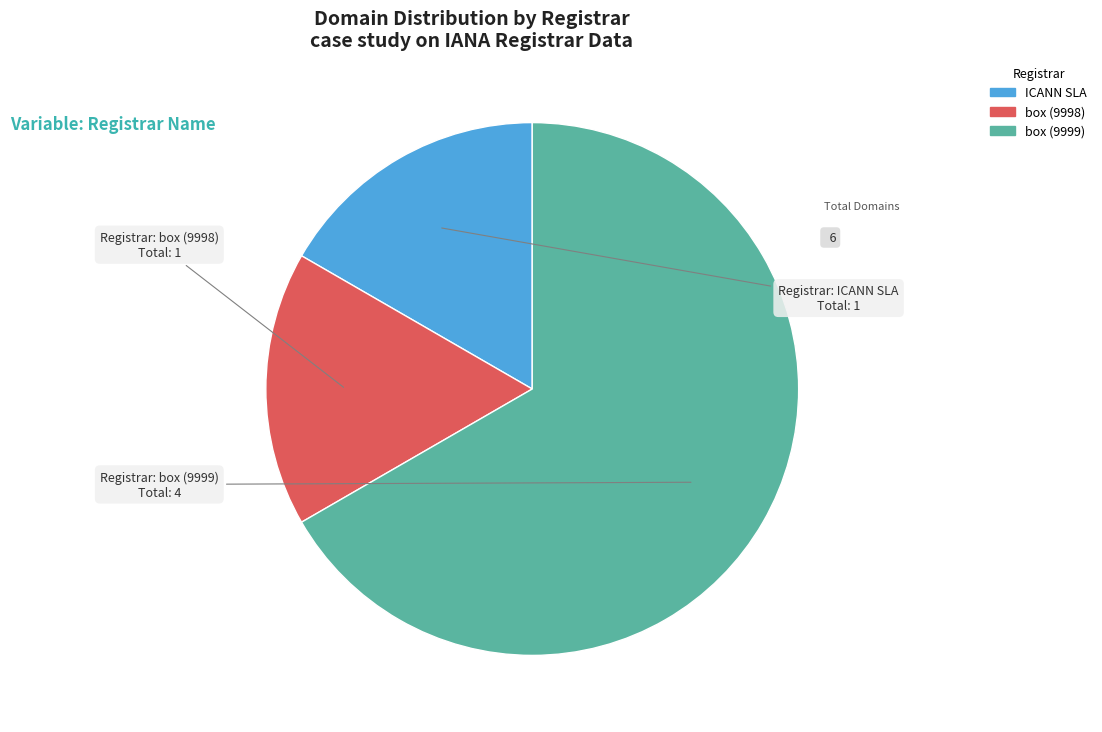

Which category has the biggest portion of the pie?

box (9999)